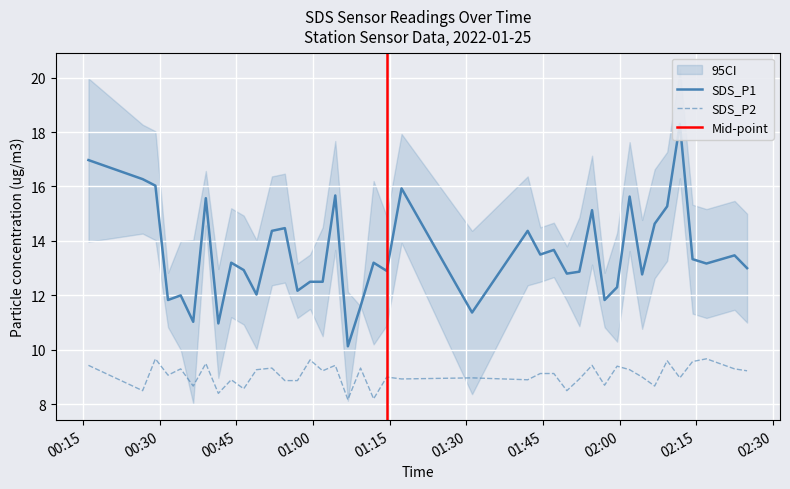

Which series has the widest spread of values?

SDS_P1